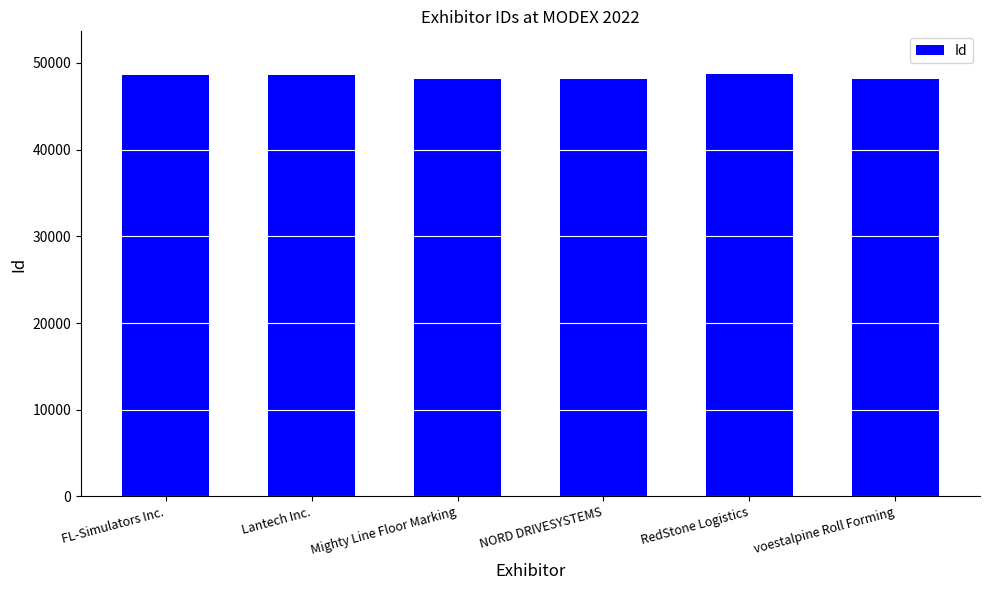

What is the label of the 6th bar from the right?

FL-Simulators Inc.